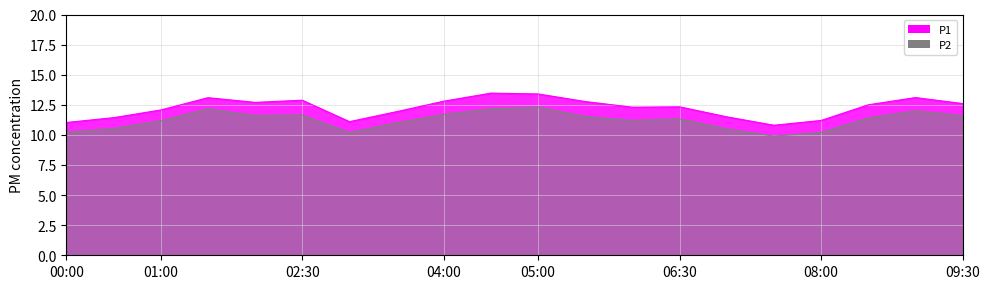

What is the maximum value for P2?

12.3